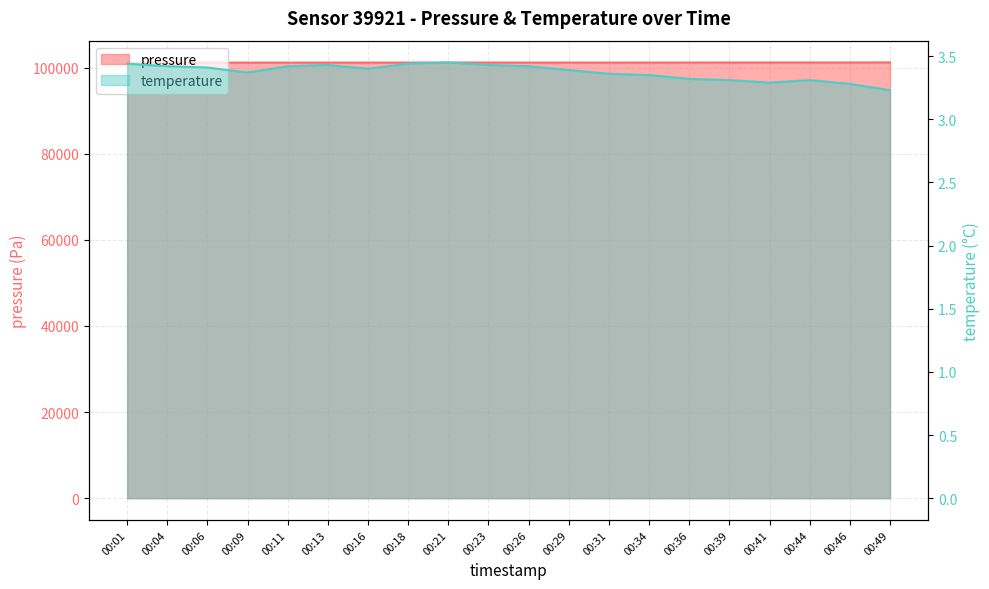

True or false: temperature and pressure cross at least once.

False